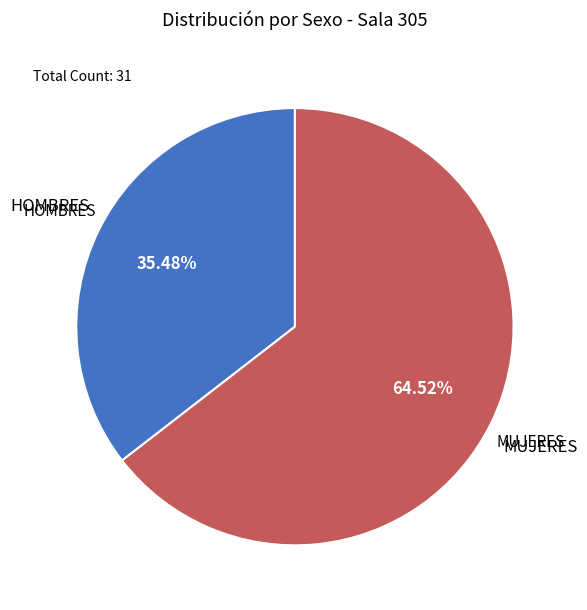

What percentage is NOT represented by MUJERES?

35.5%